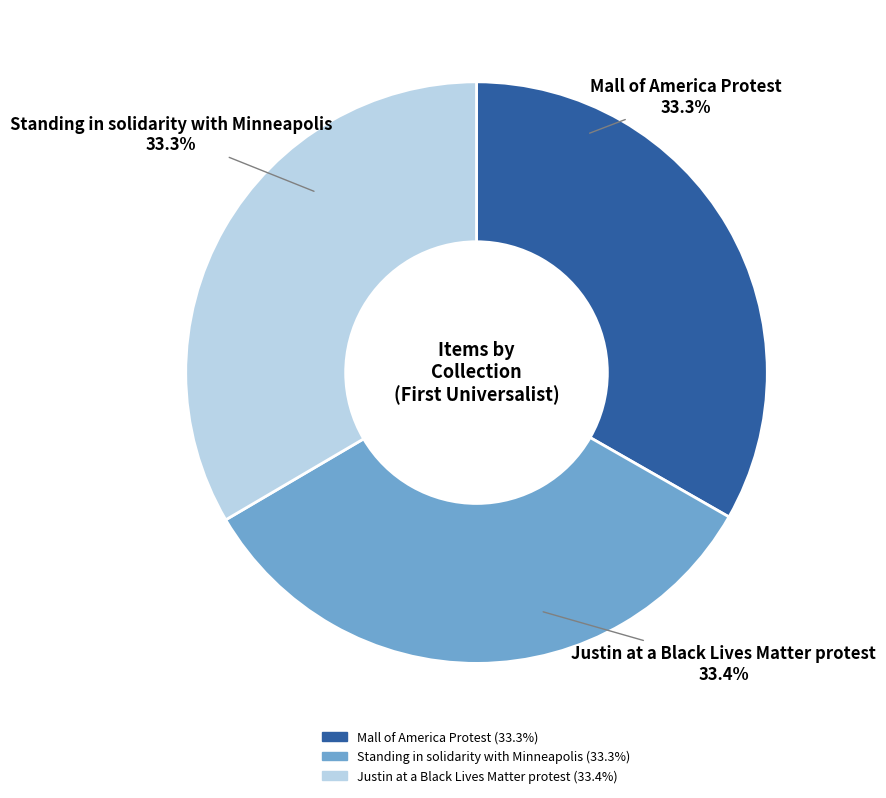

To the nearest percent, what is the average slice percentage?

33%